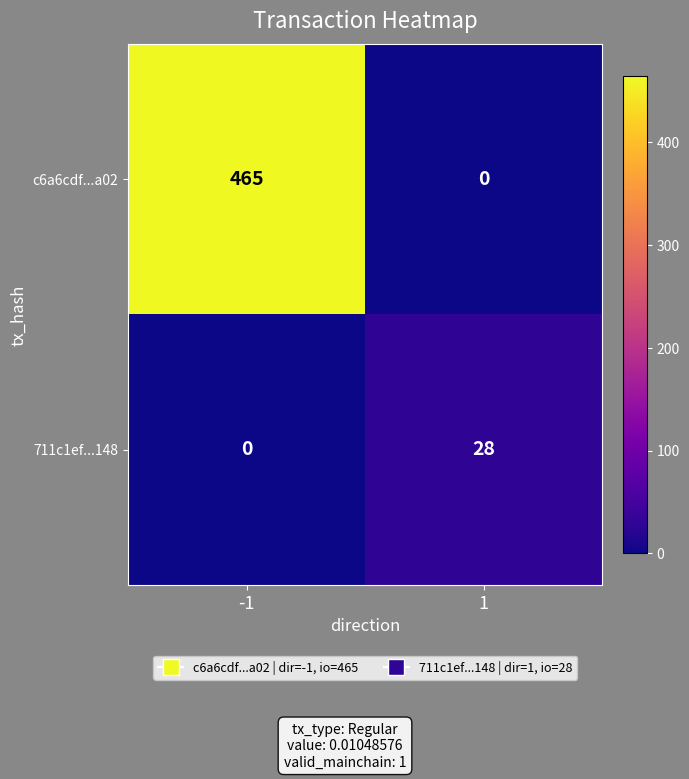

What is the sum of all 711c1ef...148 values?

28